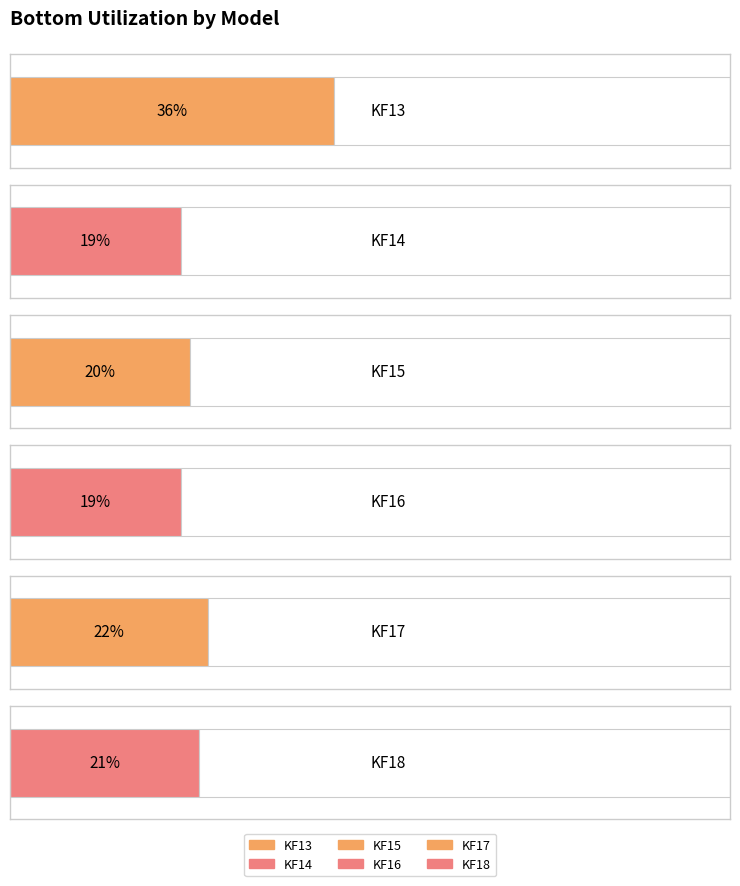

List the labels in order of value, smallest first.

KF14, KF16, KF15, KF18, KF17, KF13